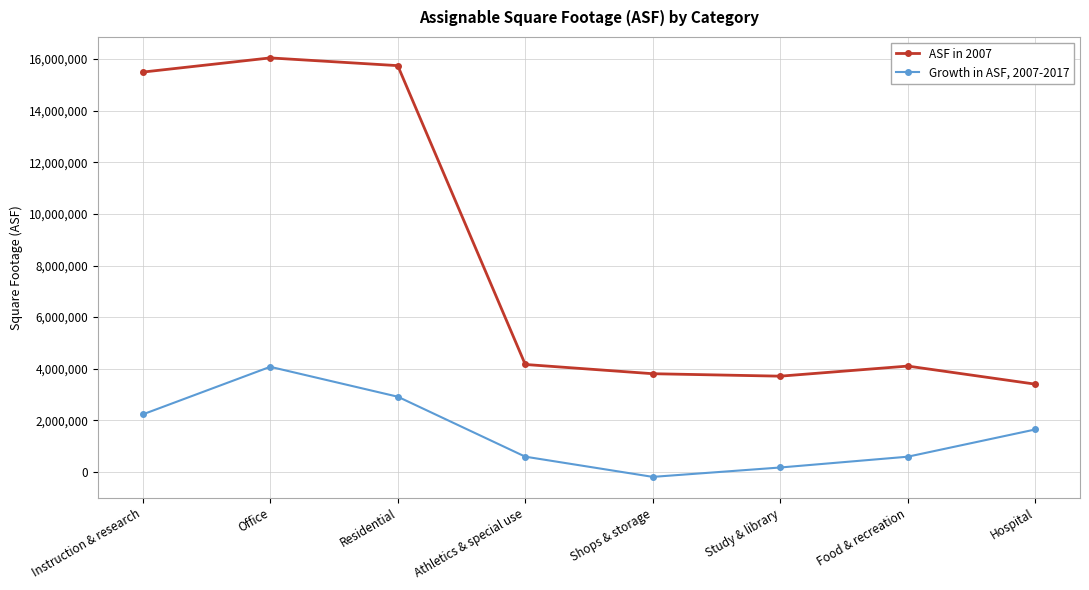

What is the difference between the second highest and minimum values in the Growth in ASF, 2007-2017 series?

3106556